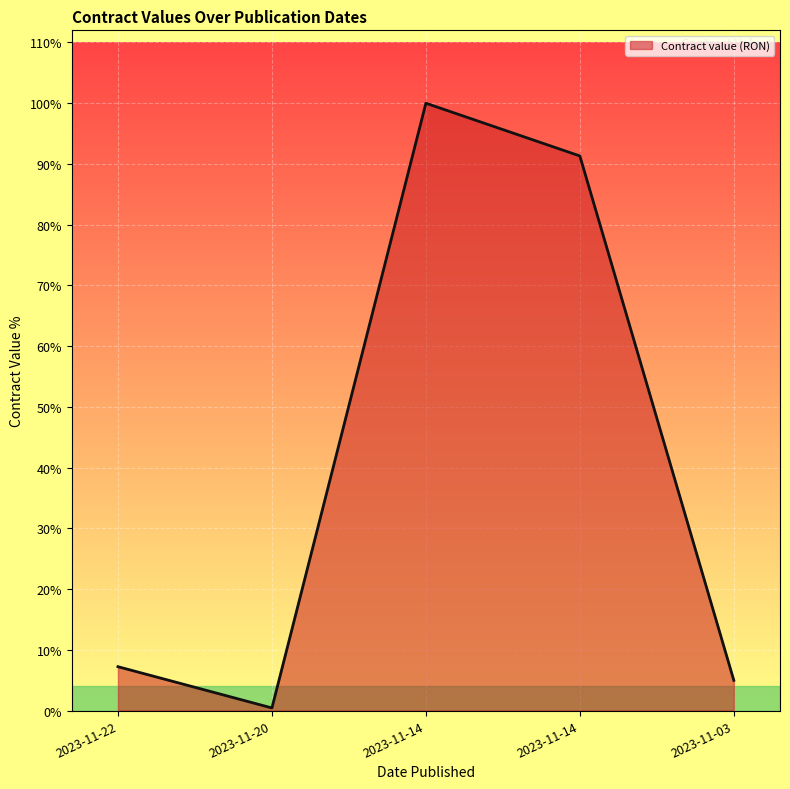

Reading left to right, transcribe all the data shown in this chart.

2023-11-22=4487400	2023-11-20=269157	2023-11-14=62098728	2023-11-14=56707426	2023-11-03=3090629